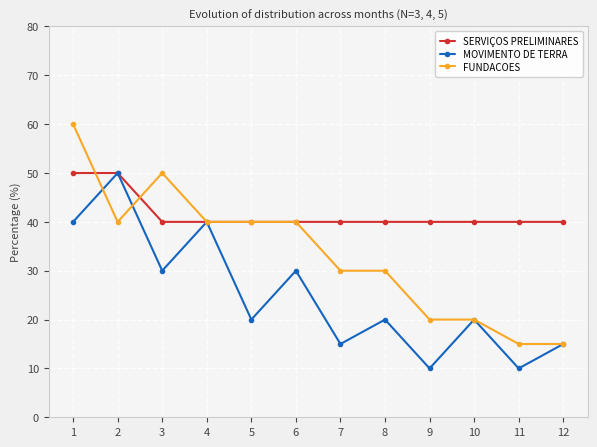

What is the maximum value shown in the chart?

60